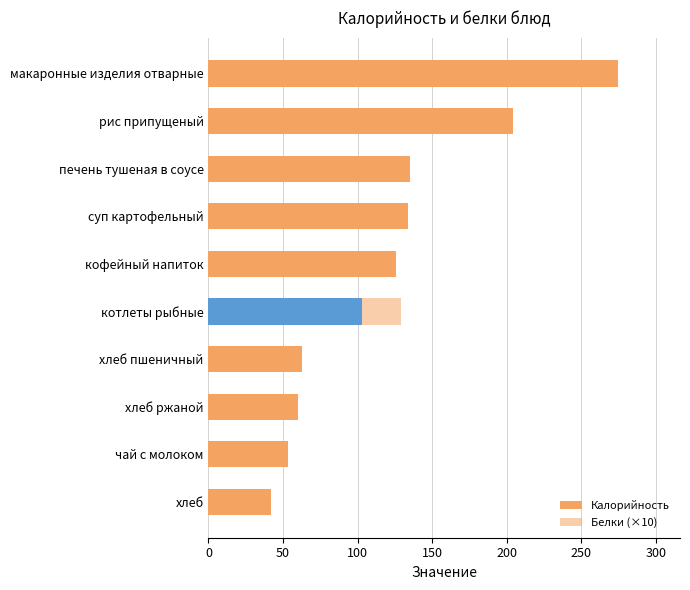

Which series has the largest range (max minus min)?

Калорийность